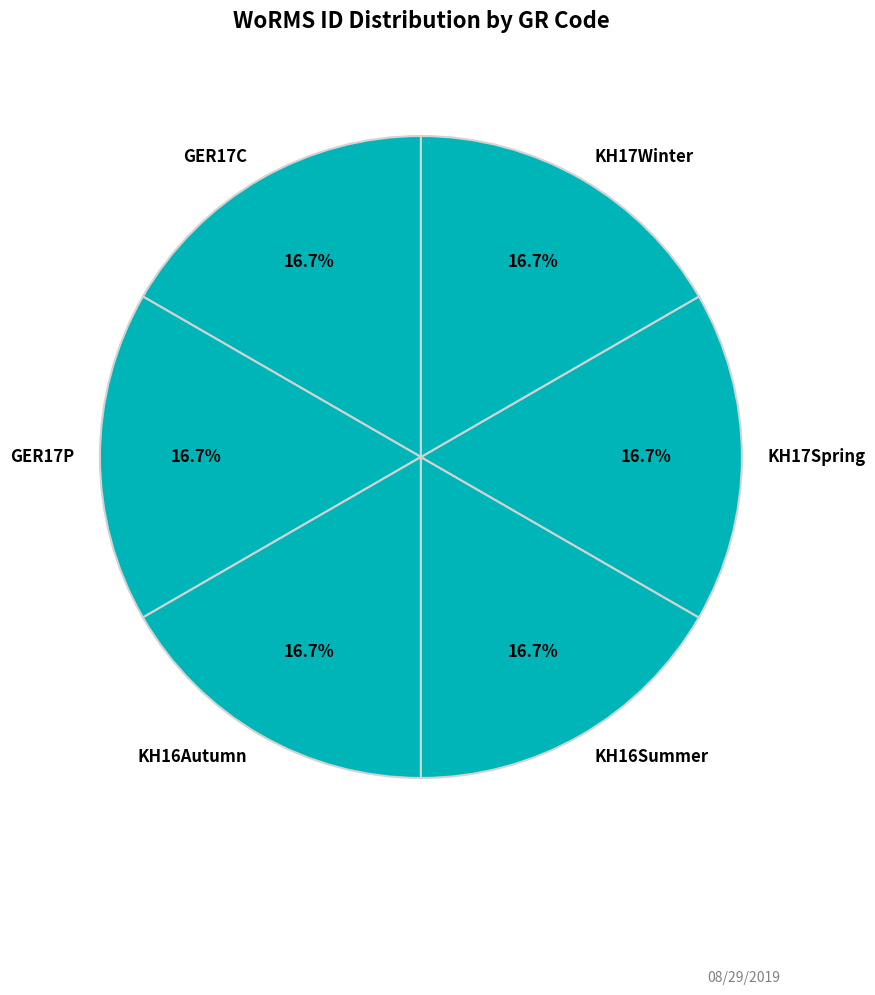

Does KH17Spring represent more than half of the total?

No